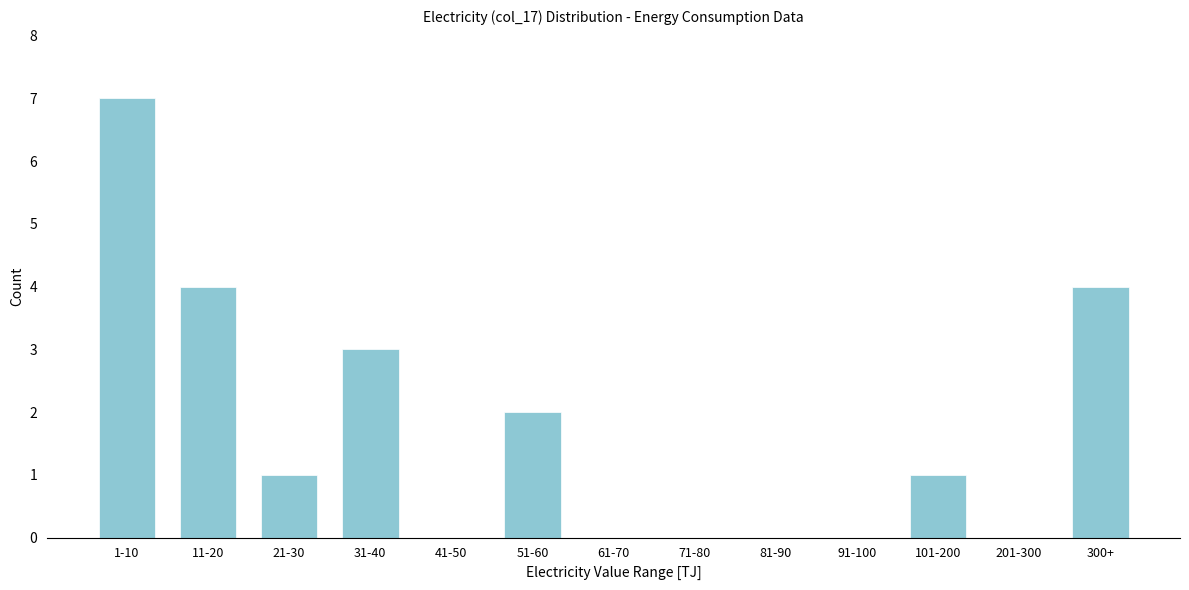

Reading left to right, transcribe all the data shown in this chart.

1-10=7	11-20=4	21-30=1	31-40=3	41-50=0	51-60=2	61-70=0	71-80=0	81-90=0	91-100=0	101-200=1	201-300=0	300+=4